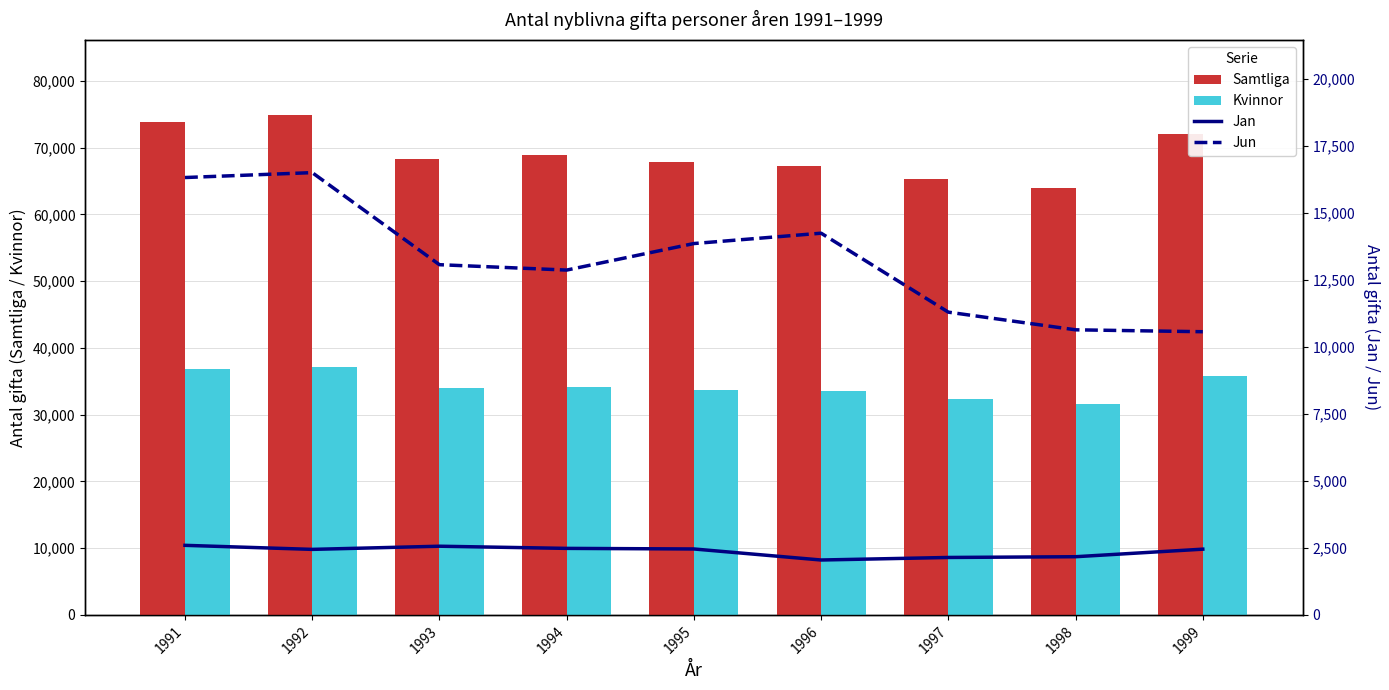

How many groups of bars are there?

9